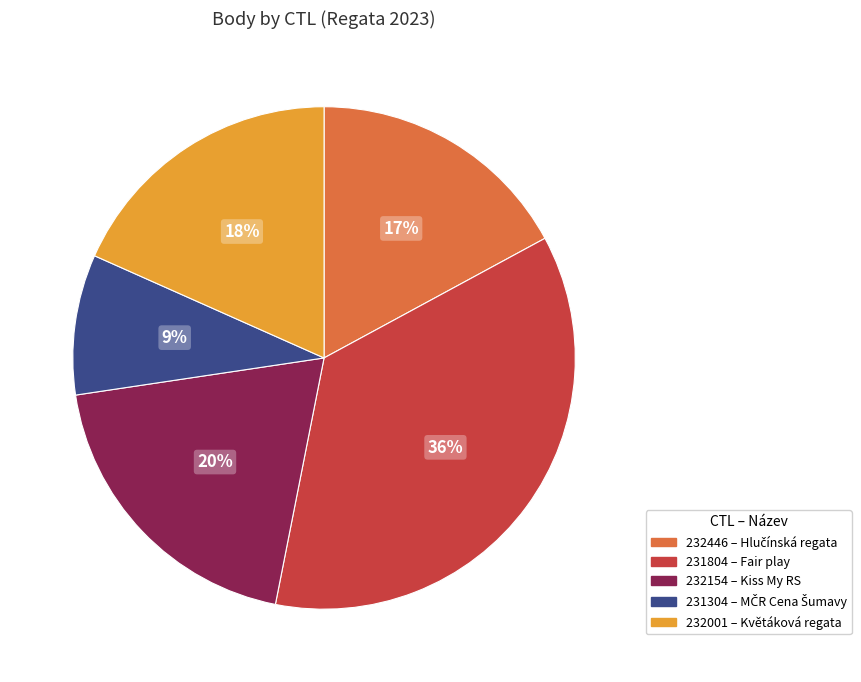

To the nearest percent, what portion does 232446 represent?

17%